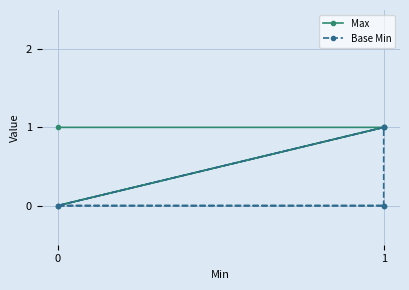

True or false: Base Min and Max intersect in this chart.

False